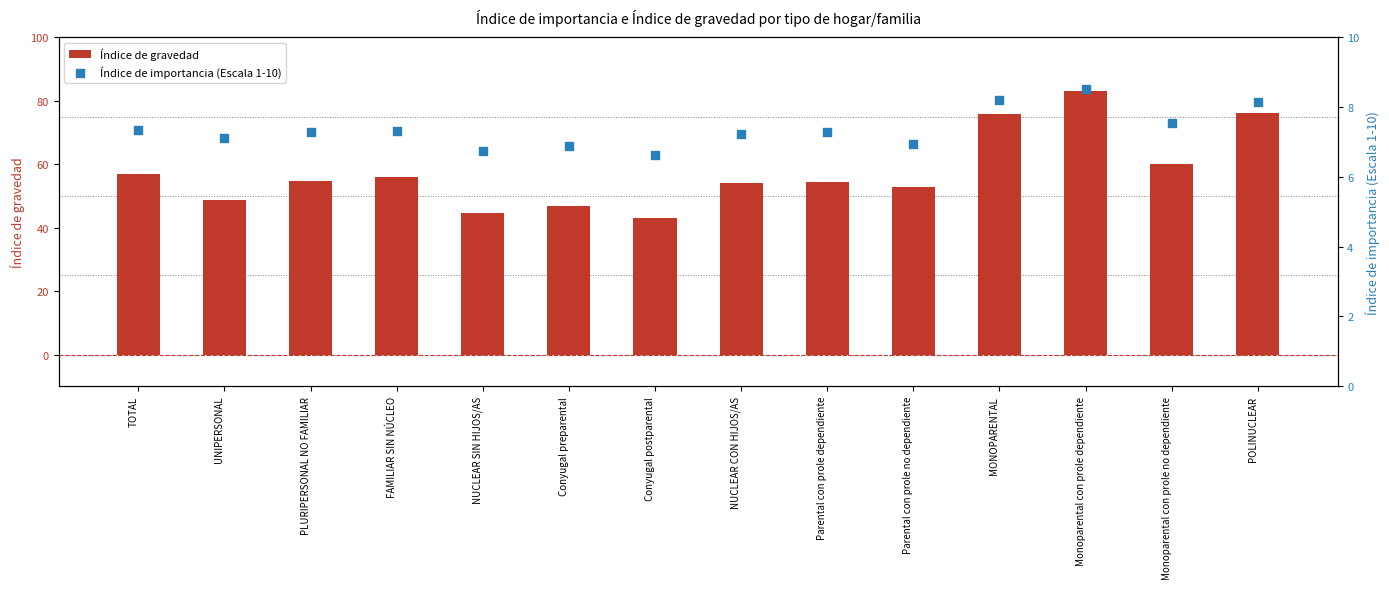

Which series has the widest spread of Y values?

Índice de gravedad